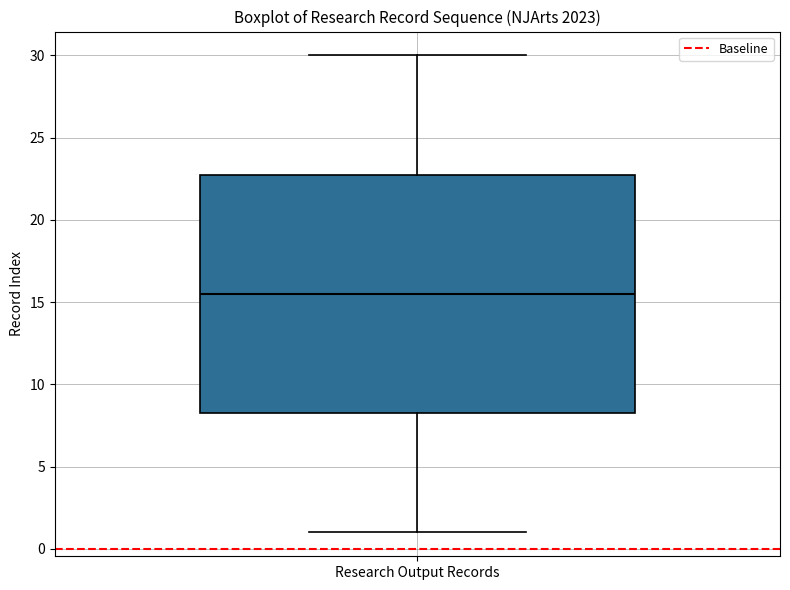

Read this box plot against the y-axis: the position of the median line, the range covered by the box, and the ends of both whiskers. The values are not printed on the chart, so give them approximately, as read against the axis.

median 15.5, box 8.5 to 23.0, whiskers 1.0 to 30.0